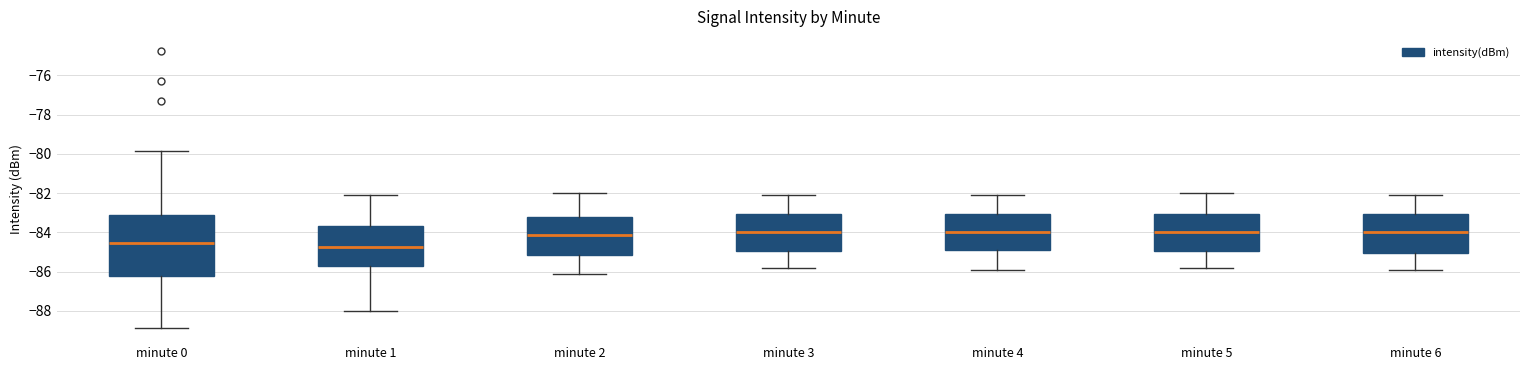

Reading left to right, read every box against the y-axis: the position of its median line, the range the box covers, and the ends of its whiskers. The values are not printed on the chart, so give them approximately, as read against the axis.

minute 0: median -84.6, box -86.2 to -83.0, whiskers -88.8 to -79.8
minute 1: median -84.8, box -85.8 to -83.6, whiskers -88.0 to -82.0
minute 2: median -84.2, box -85.2 to -83.2, whiskers -86.0 to -82.0
minute 3: median -84.0, box -85.0 to -83.0, whiskers -85.8 to -82.0
minute 4: median -84.0, box -84.8 to -83.0, whiskers -85.8 to -82.0
minute 5: median -84.0, box -85.0 to -83.0, whiskers -85.8 to -82.0
minute 6: median -84.0, box -85.0 to -83.0, whiskers -85.8 to -82.0